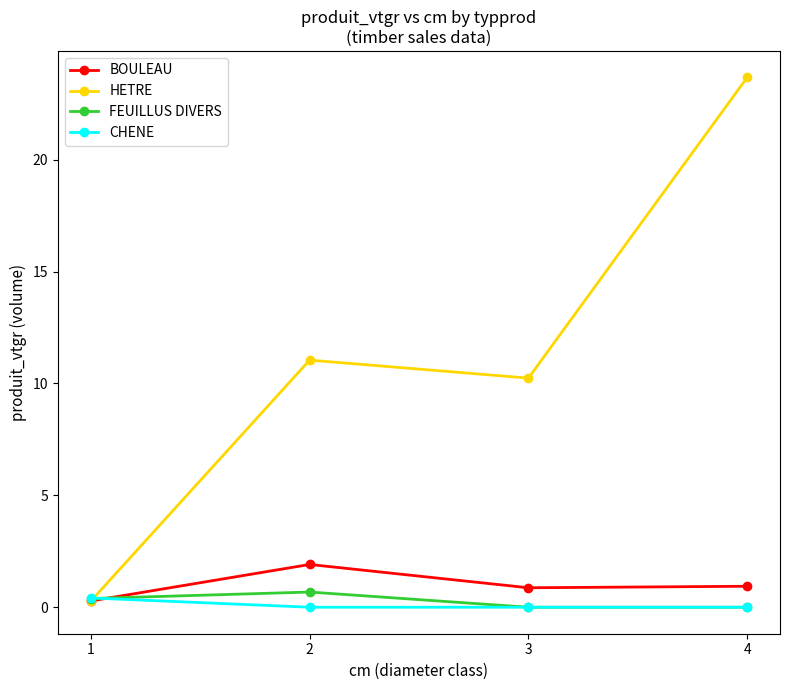

True or false: BOULEAU has a value of 0.9 at 4.

True